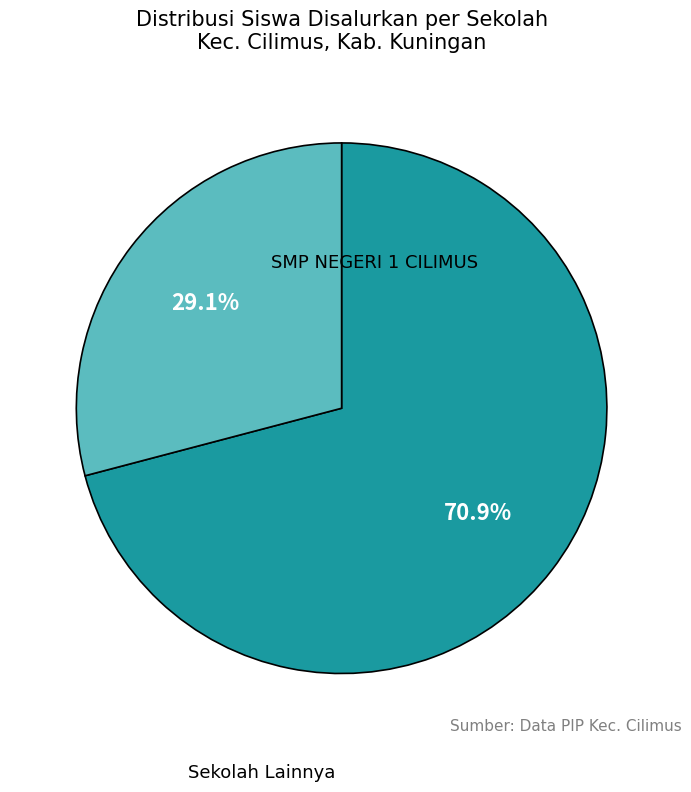

Is there a majority slice in this chart?

Yes